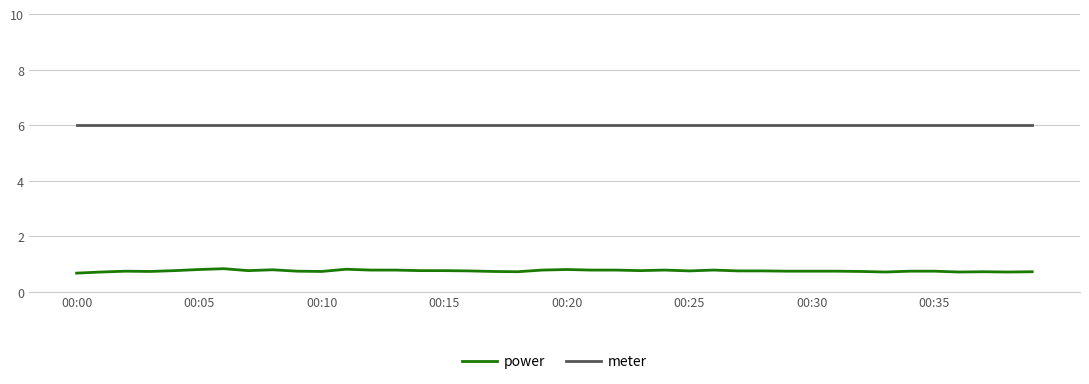

True or false: power and meter intersect in this chart.

False